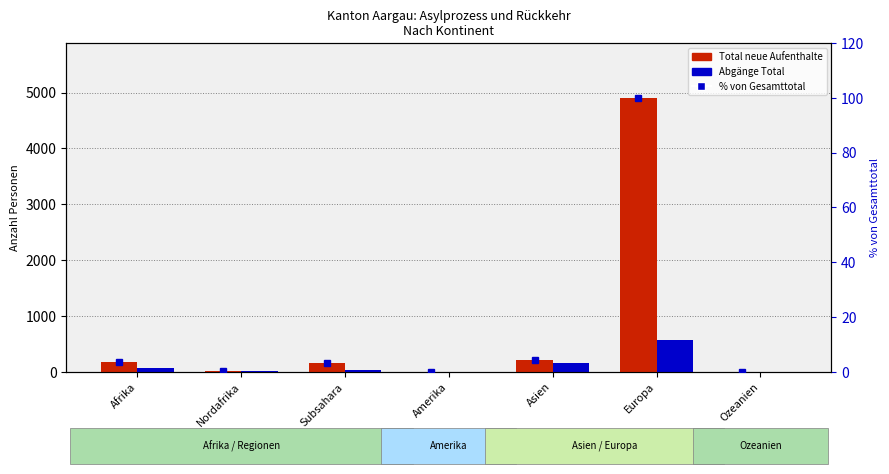

List the labels in order of Total neue Aufenthalte value, largest first.

Europa, Asien, Afrika, Subsahara, Nordafrika, Amerika, Ozeanien